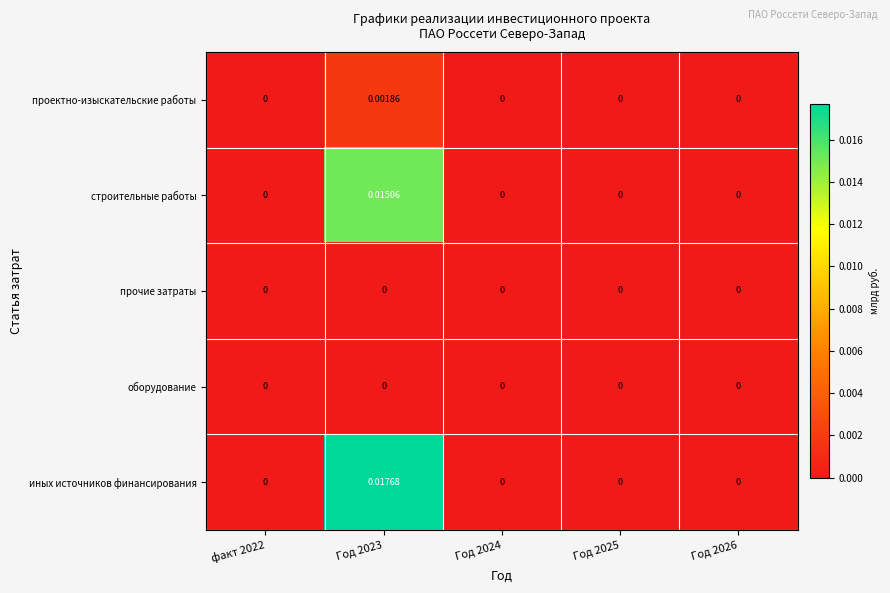

Which series has the widest spread of values?

иных источников финансирования